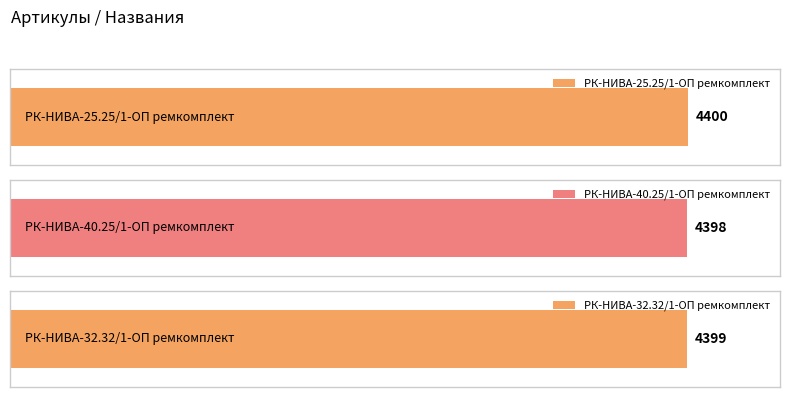

List the labels in order of value, largest first.

РК-НИВА-25.25/1-ОП ремкомплект, РК-НИВА-32.32/1-ОП ремкомплект, РК-НИВА-40.25/1-ОП ремкомплект